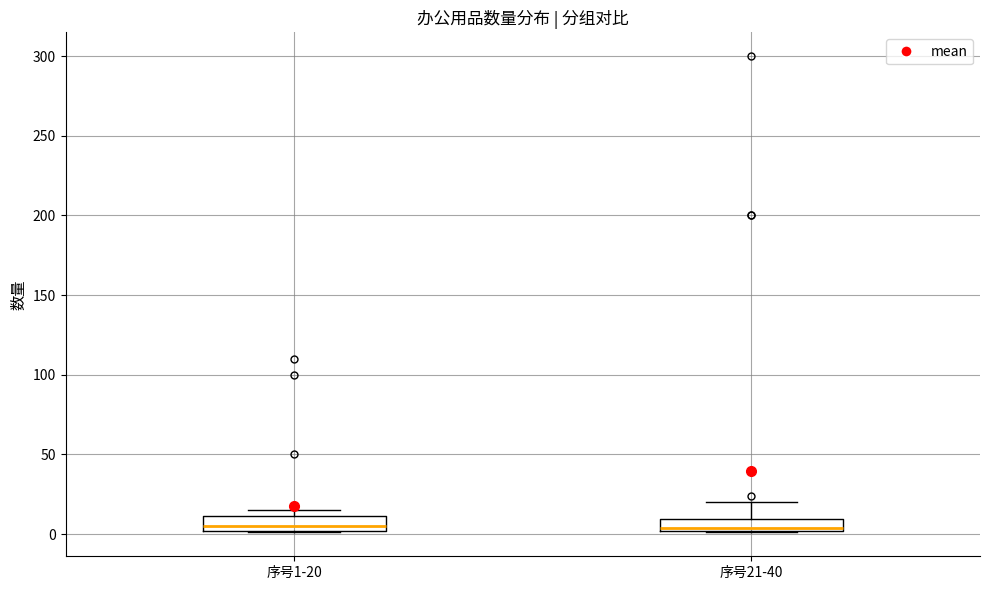

Where is the upper edge of the box for 序号21-40 on the y-axis? The values are not printed on the chart, so give them approximately, as read against the axis.

10